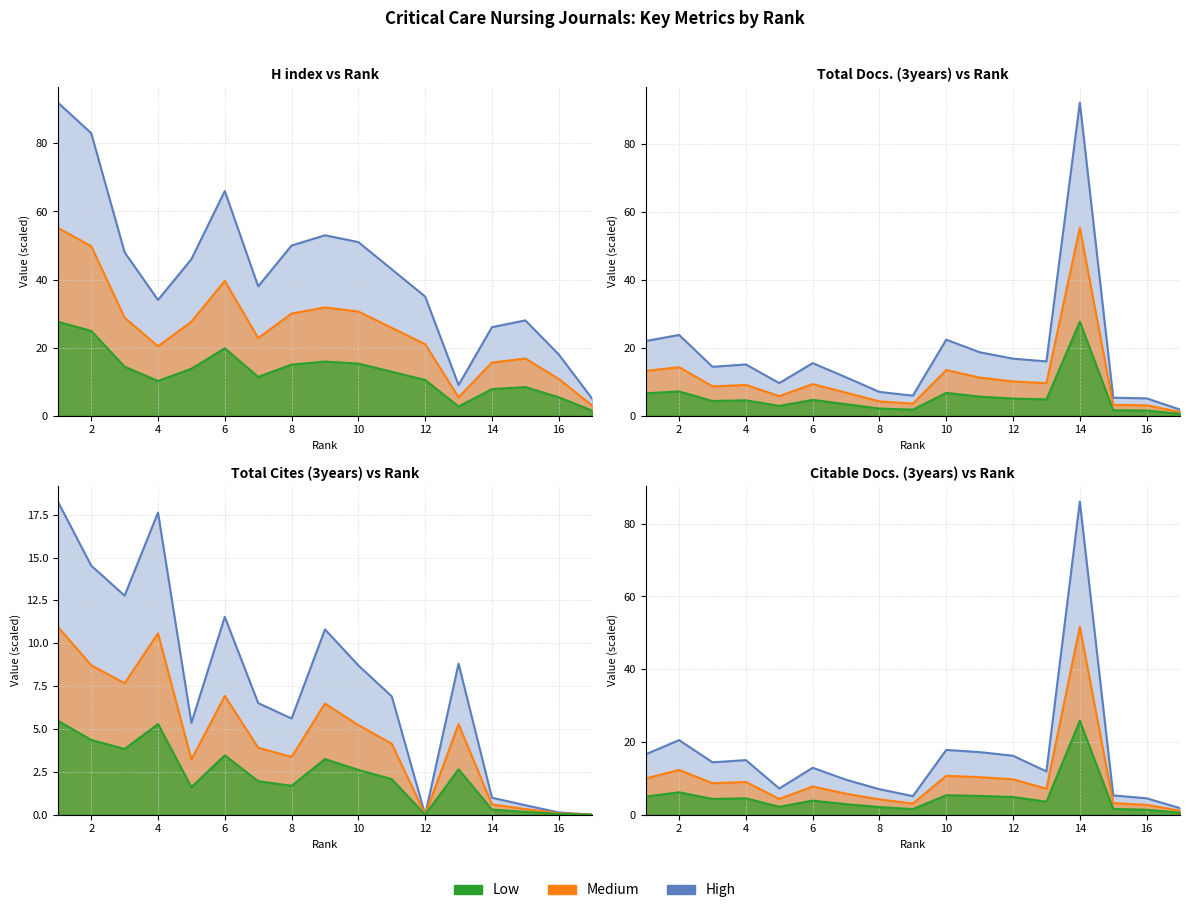

Is the value of Citable Docs. (3years) at 4 greater than the value of H index at 5?

No